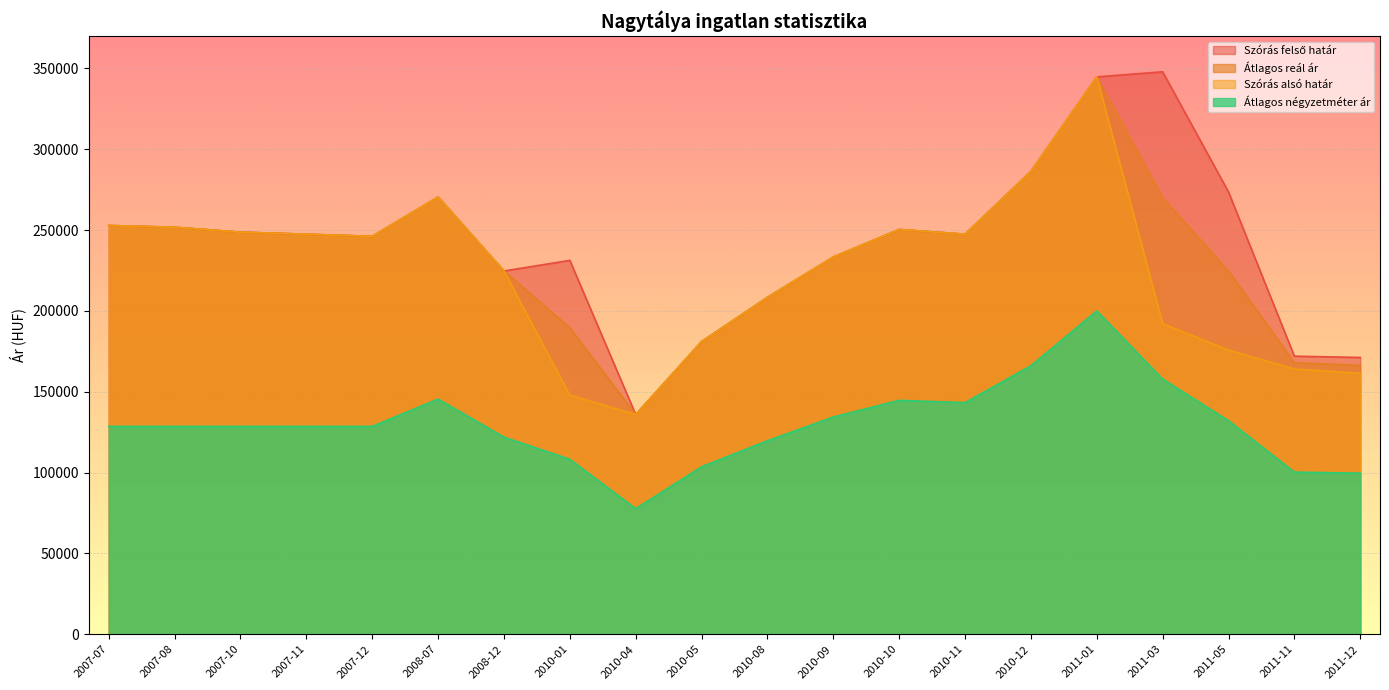

What is the difference between the Szórás alsó határ values at 2011-05 and 2010-10?

74607